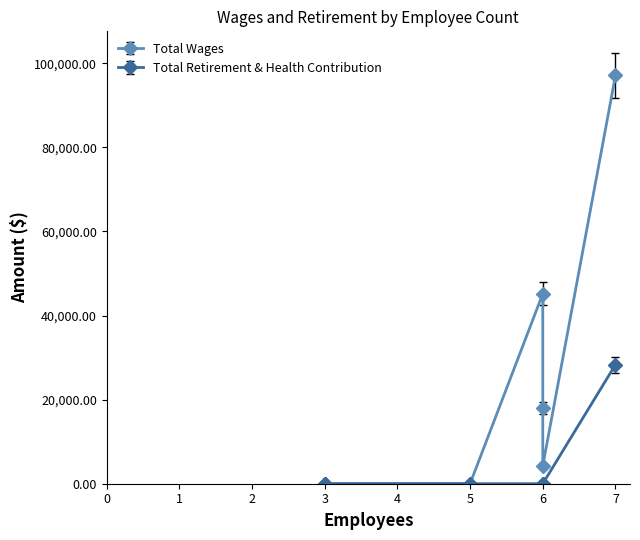

Reading left to right, transcribe all the data shown in this chart.

Total Wages: 3=0	3=0	5=0	6=45190	6=18000	6=4252	7=97087
Total Retirement & Health Contribution: 3=0	3=0	5=0	6=0	6=0	6=0	7=28316